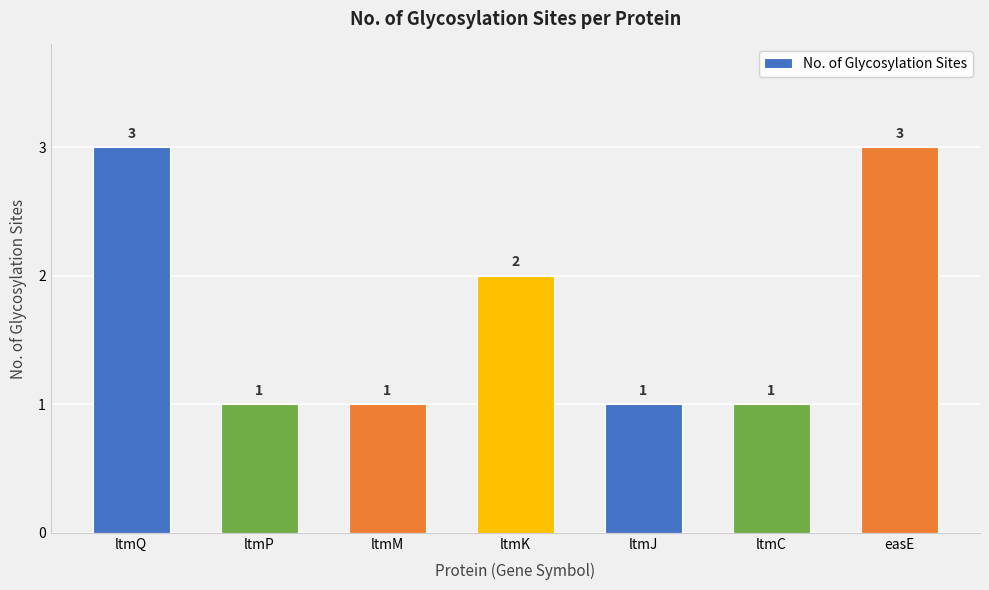

What is the greatest value displayed?

3